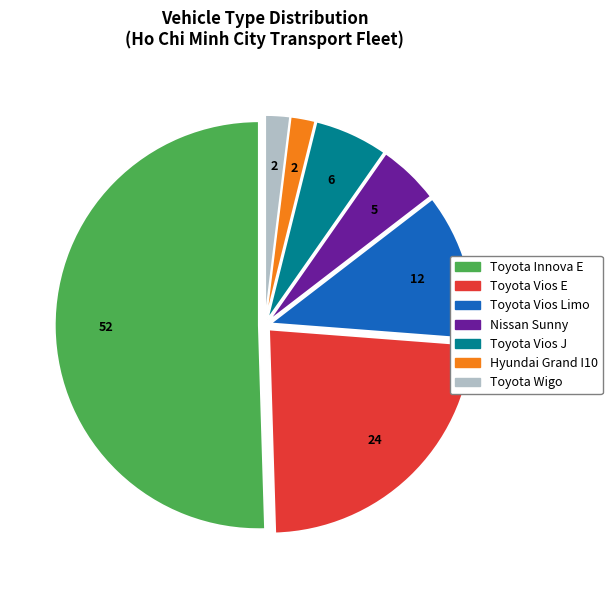

Which has a higher value, Toyota Vios Limo or Toyota Vios J?

Toyota Vios Limo